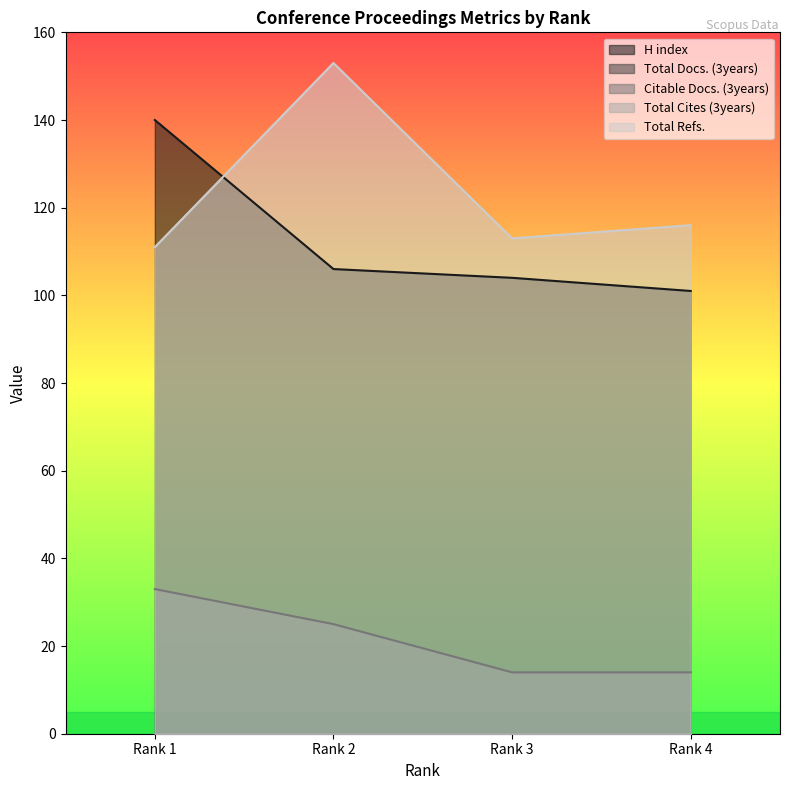

What is the difference between the highest and lowest values at Rank 3?

99